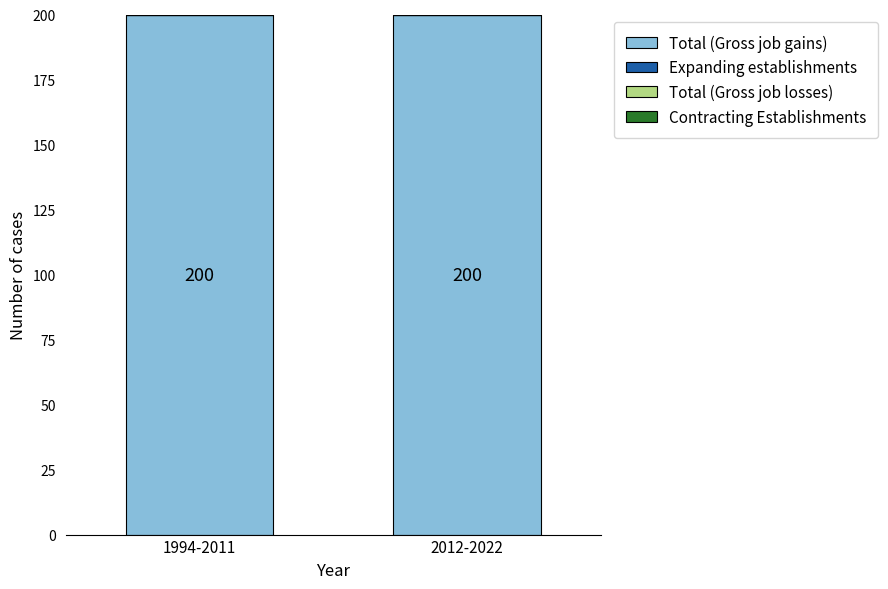

Count the number of categories in the chart.

2